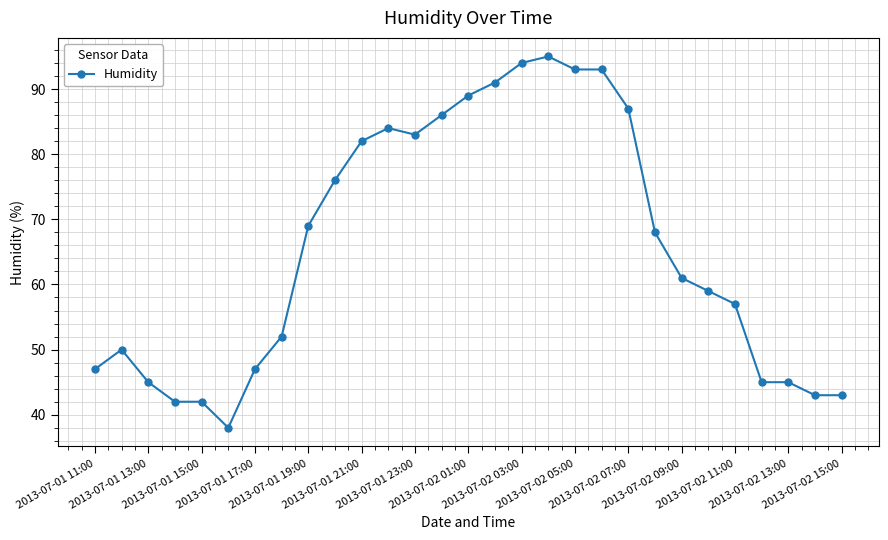

True or false: there are more than 1 points higher than both neighbors.

True